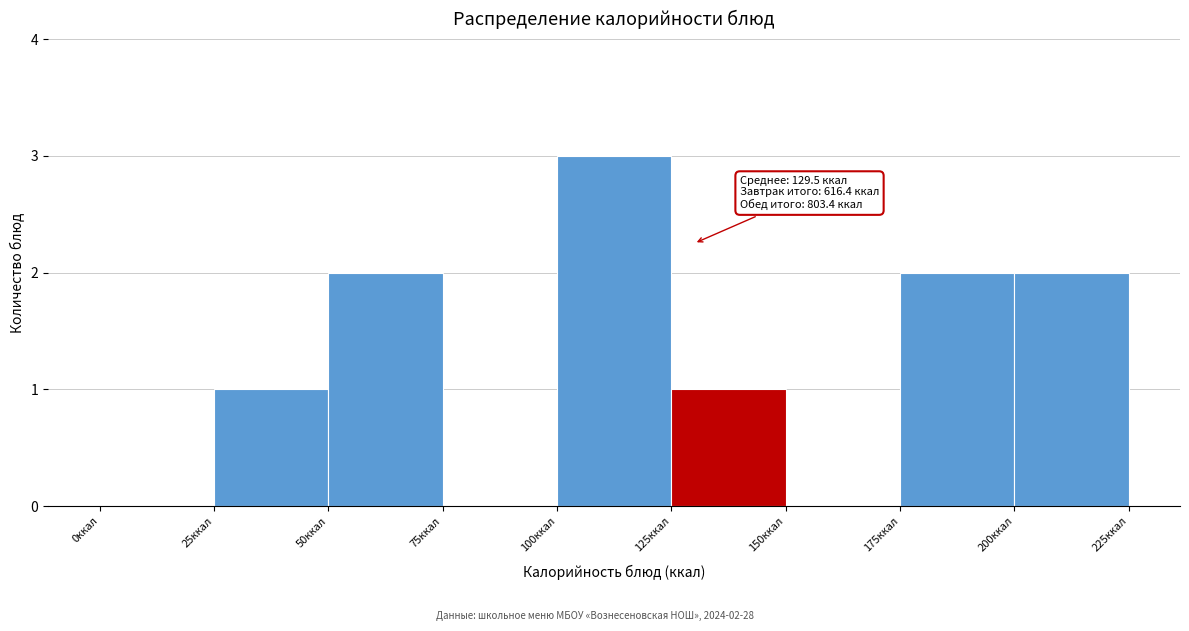

Which range on the x-axis has the tallest bar?

100 to 125